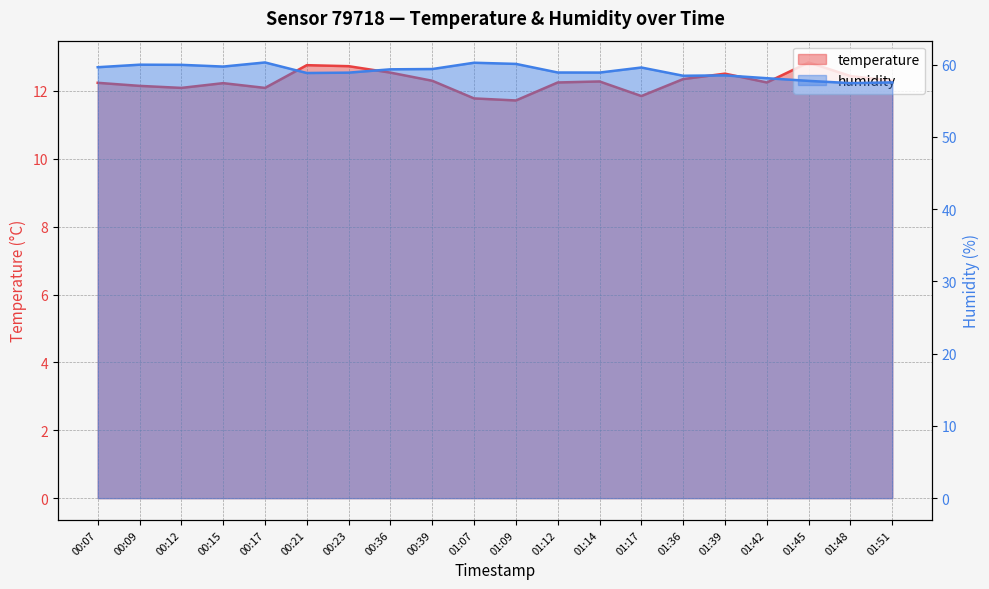

Reading left to right, list all the values displayed in this chart.

temperature: 12.2	12.2	12.1	12.2	12.1	12.8	12.7	12.5	12.3	11.8	11.7	12.2	12.3	11.8	12.3	12.5	12.2	12.8	12.4	12.3
humidity: 59.6	60.0	60.0	59.7	60.3	58.8	58.9	59.4	59.4	60.3	60.1	58.9	58.9	59.6	58.5	58.5	58.1	57.8	57.4	57.5